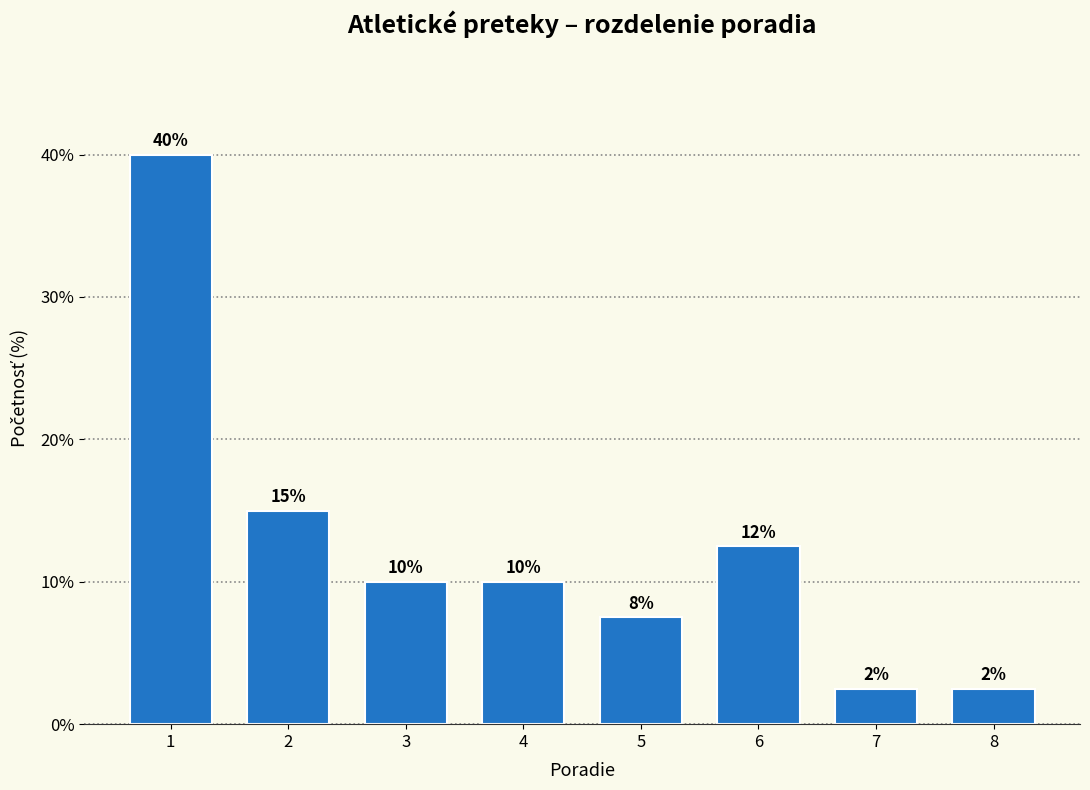

Is it true that the value at 2 is 3.6?

False